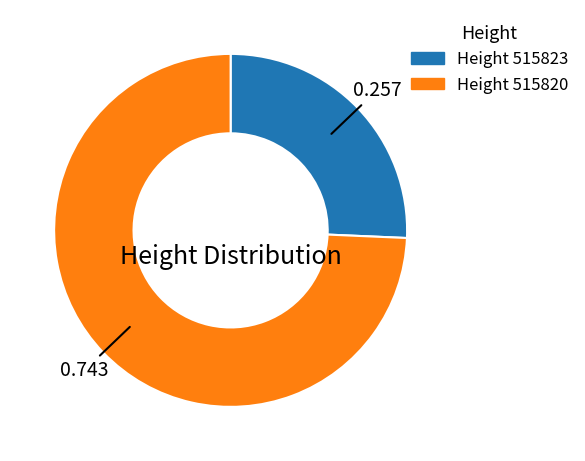

Does any single category account for the majority?

Yes